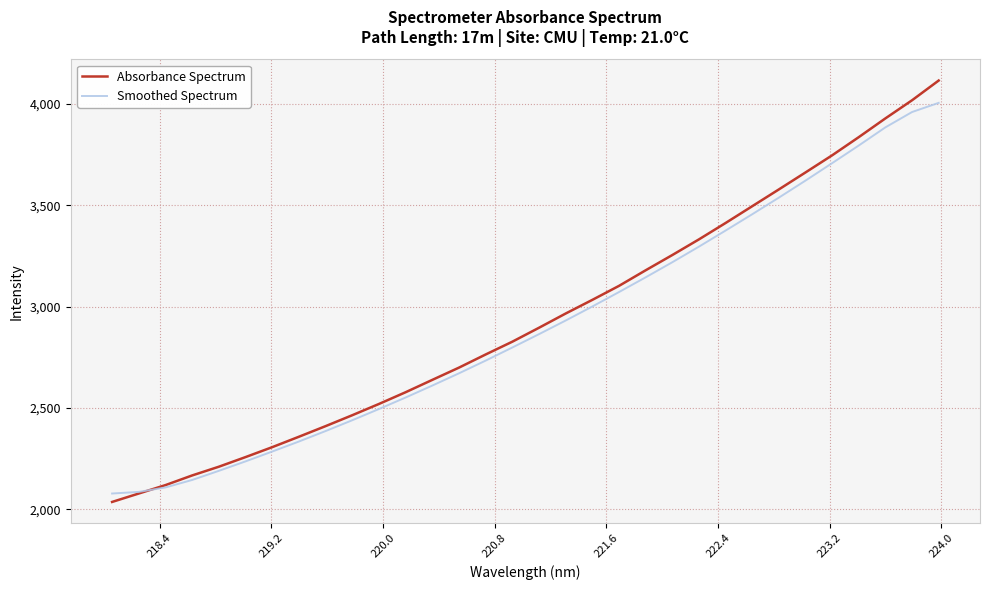

Which series has the largest range (max minus min)?

Absorbance Spectrum